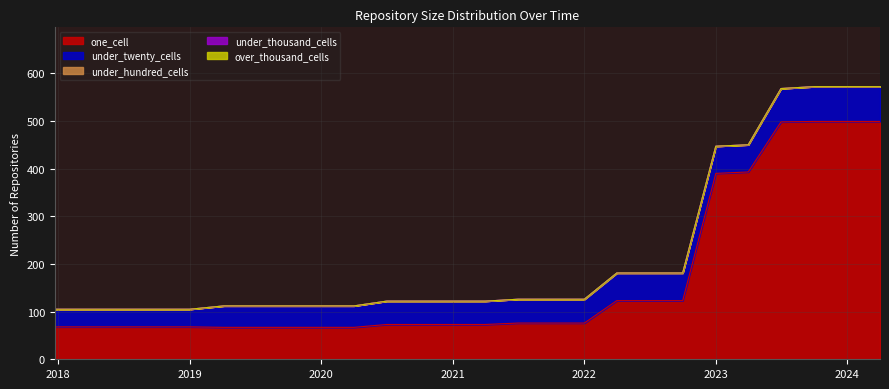

At 2018-07-11, list the series in order from smallest to largest.

under_hundred_cells, under_thousand_cells, over_thousand_cells, under_twenty_cells, one_cell